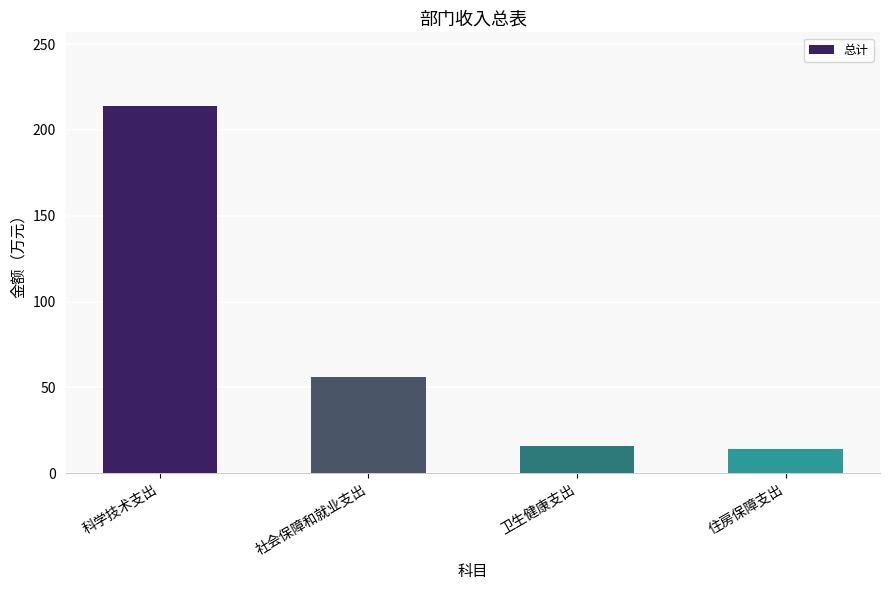

The value at 社会保障和就业支出 is 55.9. True or false?

True